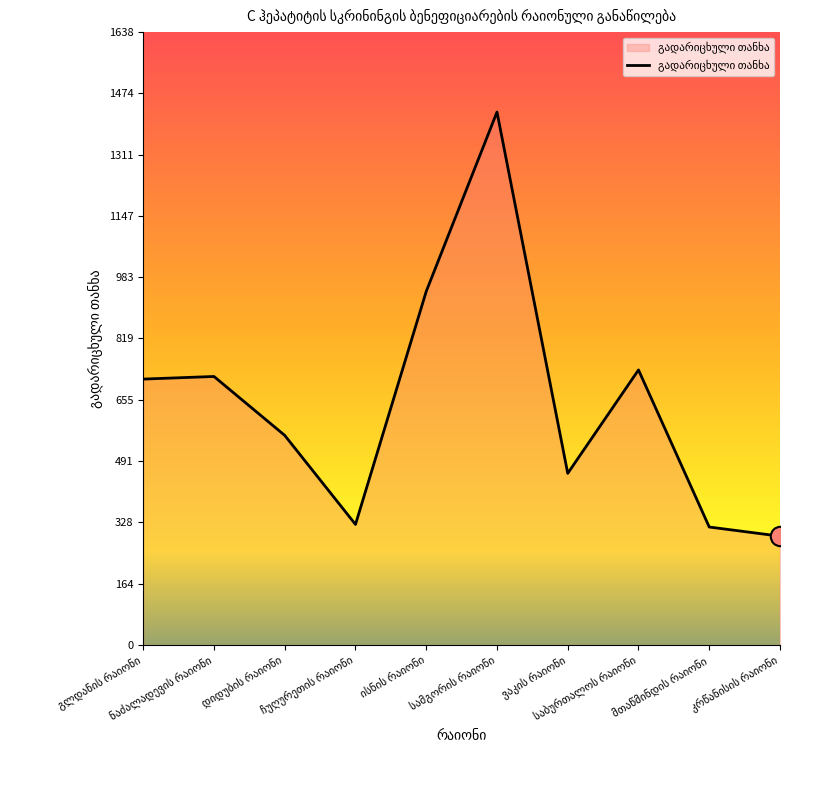

What is the difference between the maximum and minimum values?

1134.0